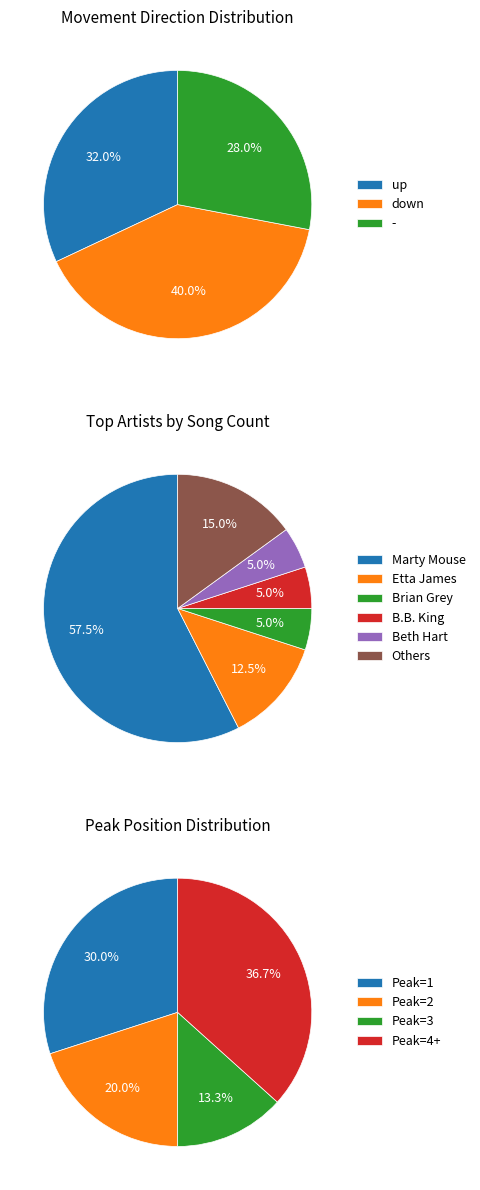

What percentage is the up slice, to the nearest percent?

32%